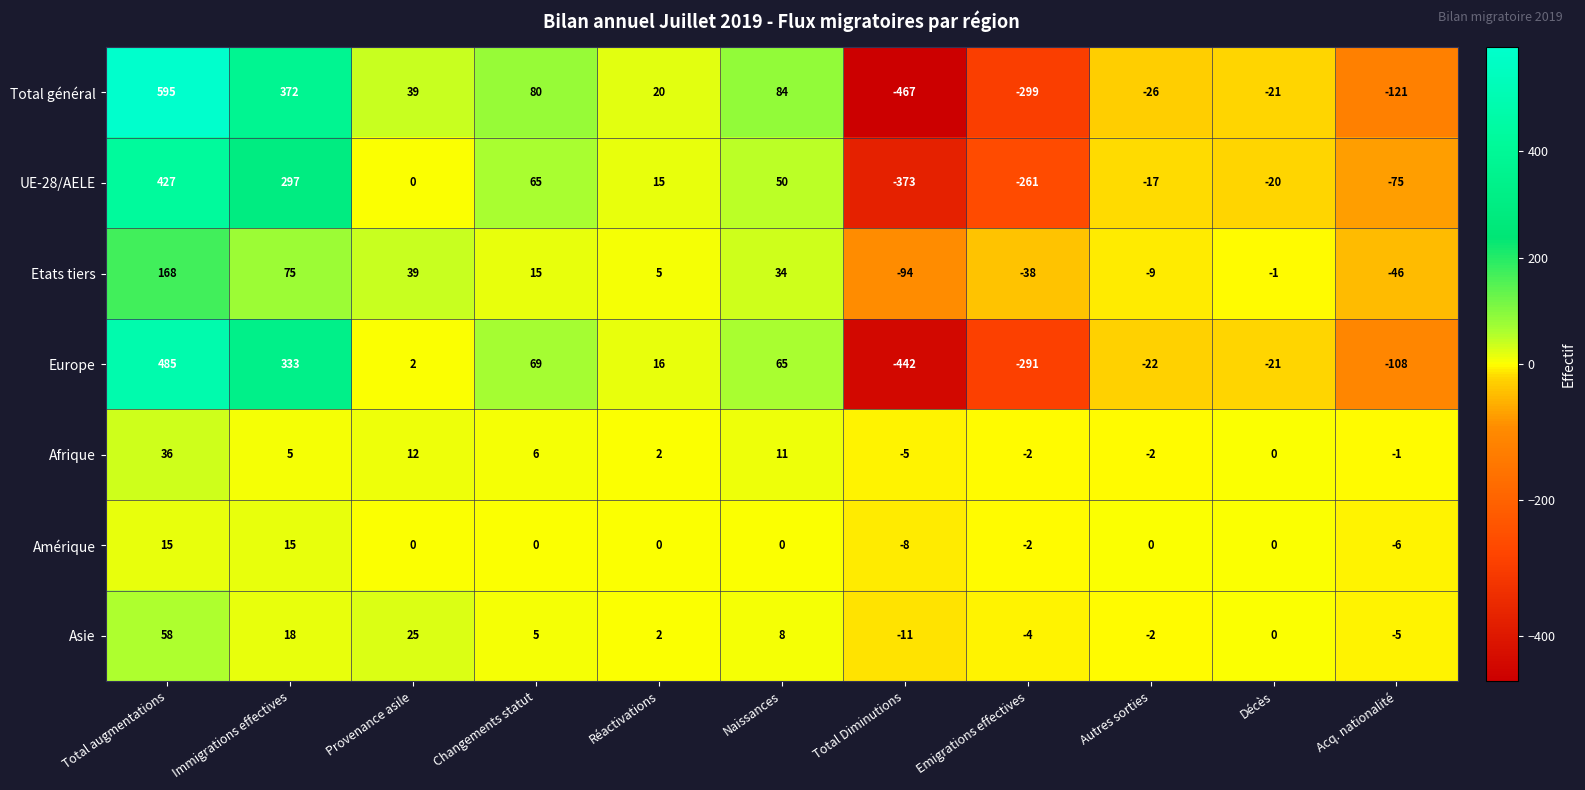

Which series has the widest spread of values?

Total général